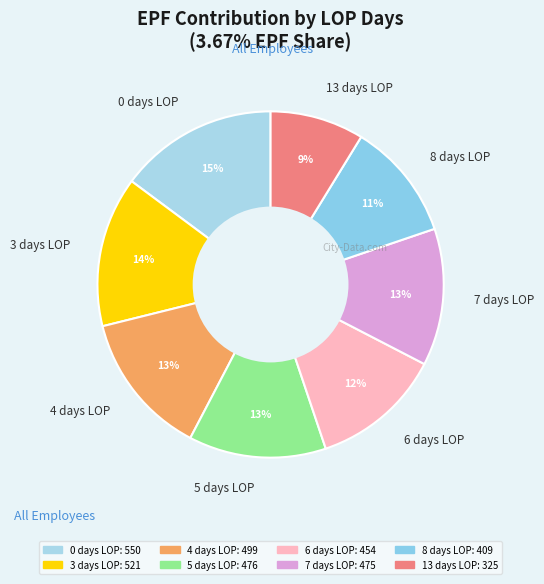

To the nearest percent, what is the difference between the largest and smallest slice percentages?

6%